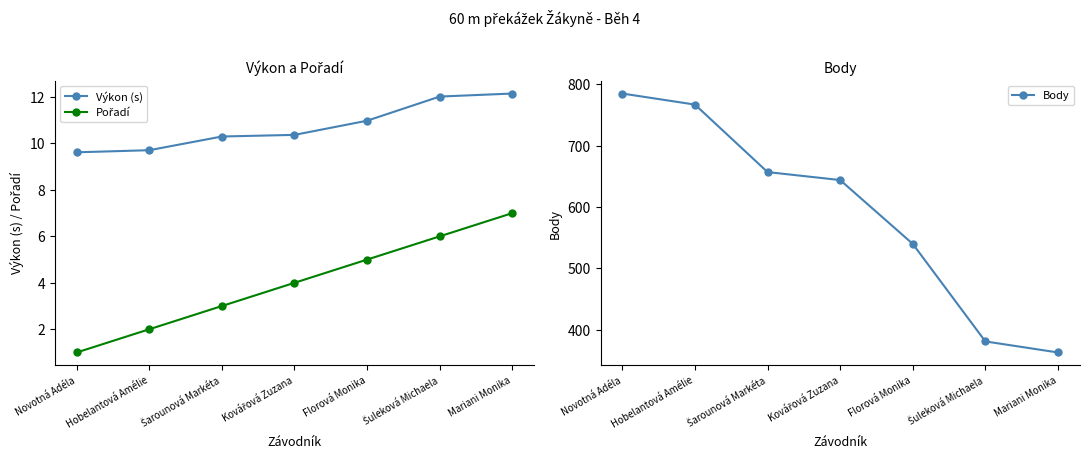

Reading left to right, what are all the values shown in this chart?

Výkon (s): 9.6	9.7	10.3	10.4	11.0	12.0	12.2
Pořadí: 1.0	2.0	3.0	4.0	5.0	6.0	7.0
Body: 785.0	767.0	657.0	644.0	540.0	381.0	363.0